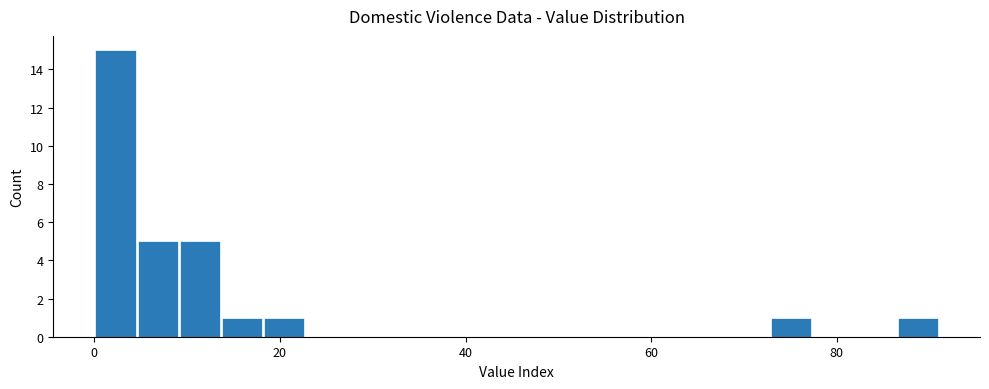

Read against the x-axis, roughly where is the centre of the tallest bar?

2